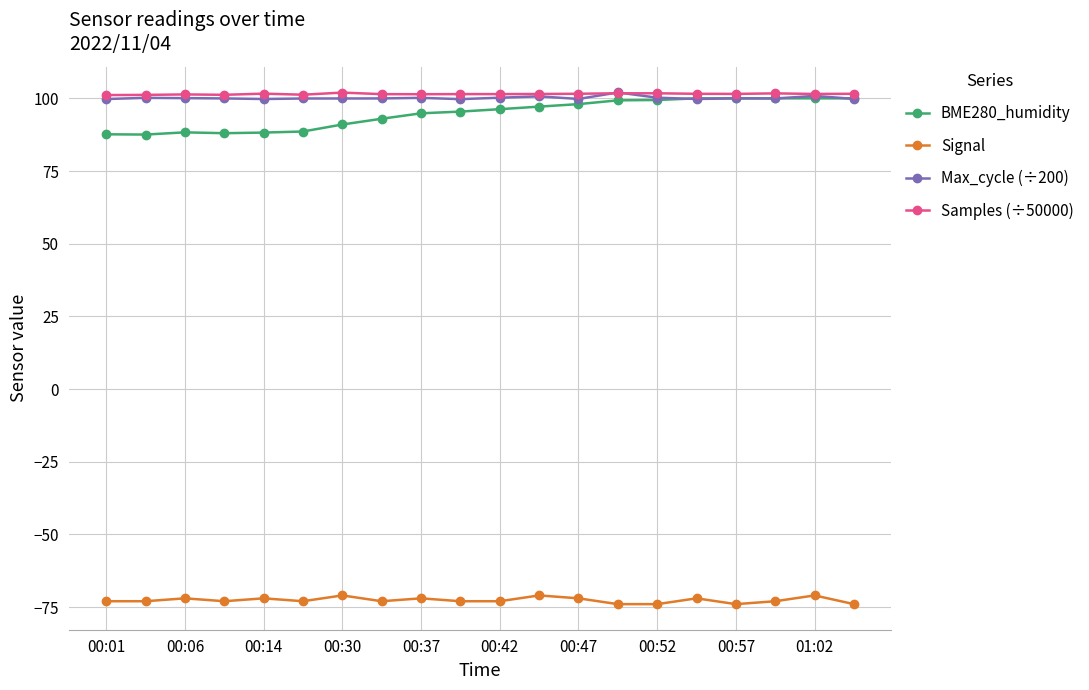

What is the lowest value of the Samples (÷50000) series?

101.1